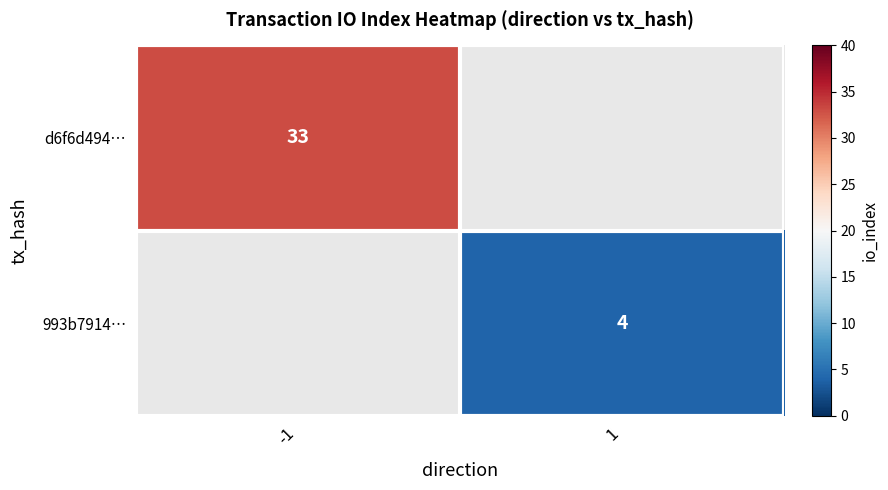

At how many categories does at least one series exceed 32?

1